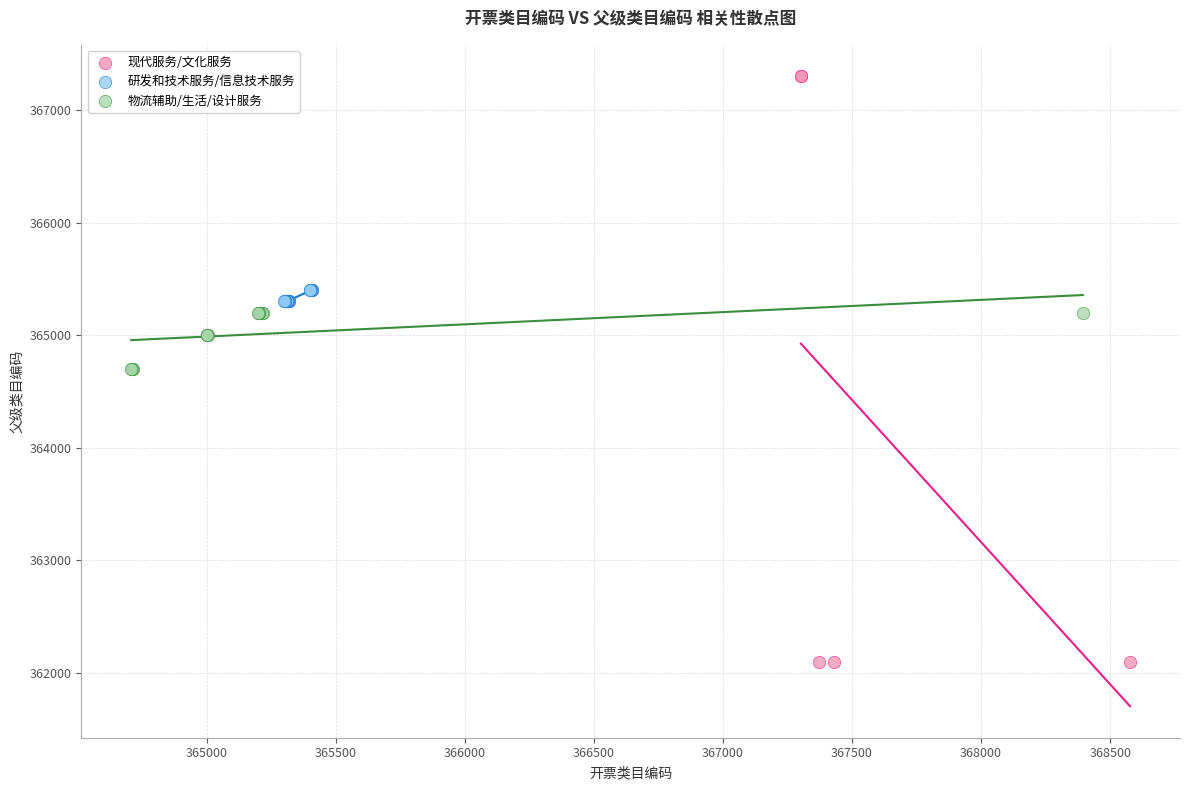

Which series reaches the minimum Y coordinate?

现代服务/文化服务